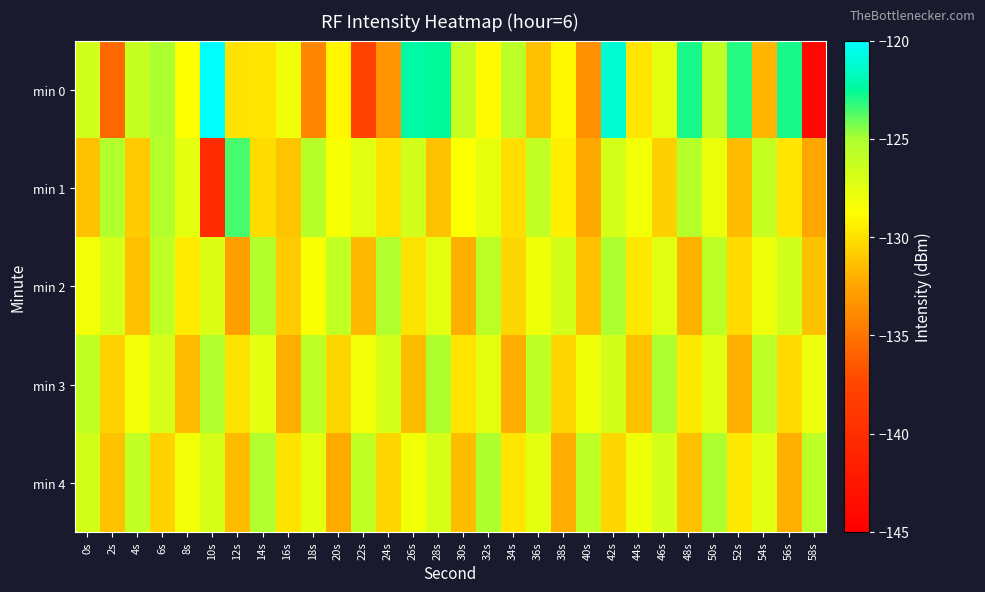

Reading right to left, transcribe all the data shown in this chart.

min 0: 58s=-144.1	56s=-122.9	54s=-131.8	52s=-123.1	50s=-125.9	48s=-122.8	46s=-127.4	44s=-129.8	42s=-121.1	40s=-133.5	38s=-129.0	36s=-131.4	34s=-125.7	32s=-128.9	30s=-126.1	28s=-122.5	26s=-122.3	24s=-133.5	22s=-137.9	20s=-129.2	18s=-134.0	16s=-128.1	14s=-129.8	12s=-129.9	10s=-120.2	8s=-128.7	6s=-125.0	4s=-126.1	2s=-135.7	0s=-126.6
min 1: 58s=-132.5	56s=-129.8	54s=-126.1	52s=-131.6	50s=-127.9	48s=-125.4	46s=-130.7	44s=-128.2	42s=-126.8	40s=-132.3	38s=-129.5	36s=-126.0	34s=-130.1	32s=-127.7	30s=-128.8	28s=-131.2	26s=-126.5	24s=-129.9	22s=-127.3	20s=-128.5	18s=-125.5	16s=-131.2	14s=-130.2	12s=-123.6	10s=-140.4	8s=-127.5	6s=-125.3	4s=-130.9	2s=-125.2	0s=-131.3
min 2: 58s=-131.3	56s=-126.6	54s=-128.0	52s=-130.3	50s=-125.7	48s=-132.0	46s=-127.4	44s=-129.7	42s=-125.0	40s=-131.4	38s=-126.7	36s=-128.1	34s=-130.4	32s=-125.8	30s=-132.1	28s=-127.4	26s=-129.9	24s=-125.2	22s=-131.7	20s=-126.0	18s=-128.5	16s=-130.9	14s=-125.3	12s=-132.8	10s=-127.1	8s=-129.6	6s=-125.9	4s=-131.3	2s=-126.8	0s=-128.2
min 3: 58s=-128.0	56s=-130.3	54s=-125.7	52s=-132.0	50s=-127.4	48s=-129.7	46s=-125.1	44s=-131.4	42s=-126.7	40s=-128.1	38s=-130.4	36s=-125.8	34s=-132.1	32s=-127.5	30s=-129.8	28s=-125.1	26s=-131.5	24s=-126.8	22s=-128.2	20s=-130.5	18s=-125.9	16s=-132.2	14s=-127.5	12s=-129.9	10s=-125.2	8s=-131.6	6s=-126.9	4s=-128.3	2s=-130.6	0s=-125.9
min 4: 58s=-125.7	56s=-132.0	54s=-127.4	52s=-129.7	50s=-125.1	48s=-131.4	46s=-126.7	44s=-128.1	42s=-130.4	40s=-125.8	38s=-132.1	36s=-127.5	34s=-129.8	32s=-125.2	30s=-131.5	28s=-126.8	26s=-128.2	24s=-130.5	22s=-125.9	20s=-132.2	18s=-127.6	16s=-129.9	14s=-125.2	12s=-131.6	10s=-126.9	8s=-128.3	6s=-130.6	4s=-126.0	2s=-131.3	0s=-126.6